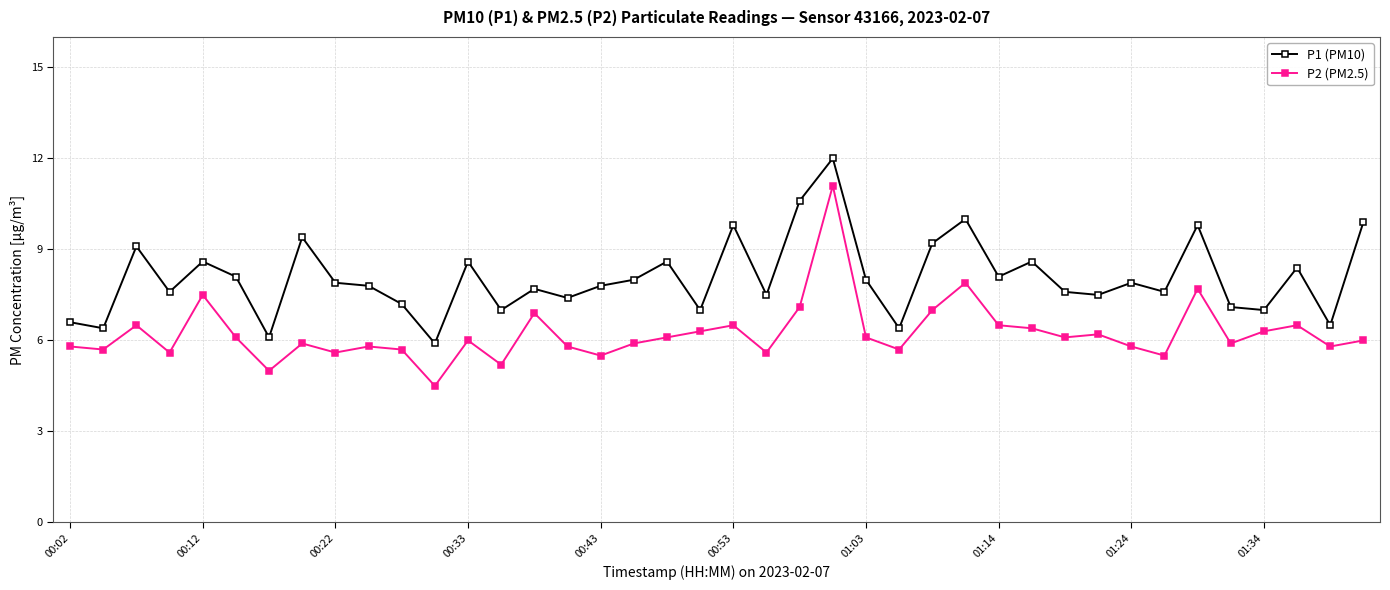

Which series has the largest range (max minus min)?

P2 (PM2.5)